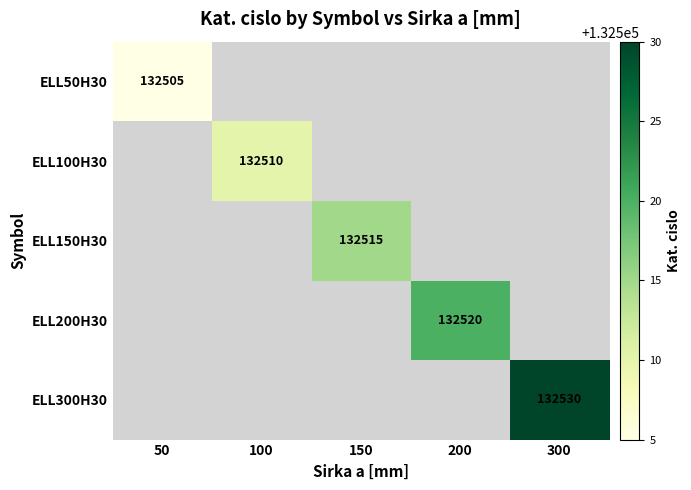

At how many categories does at least one series exceed 132514?

3